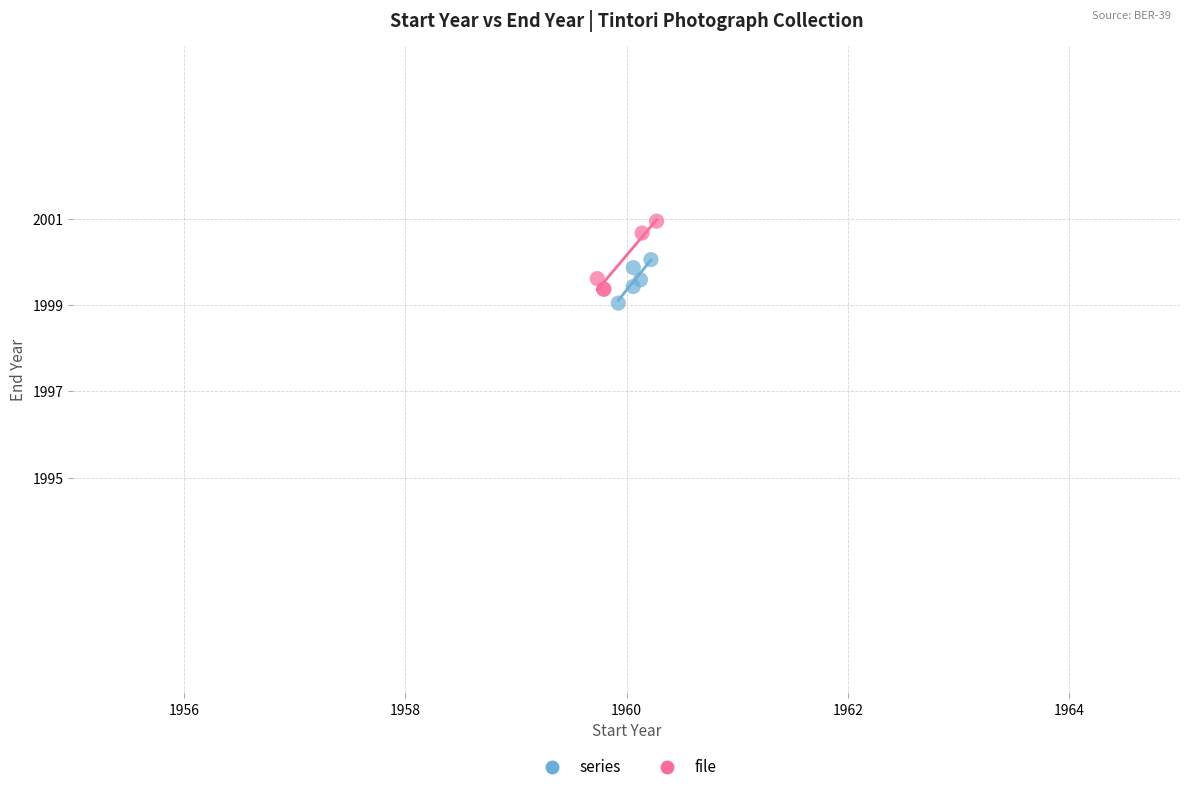

What are all the series names shown in the legend?

series, file